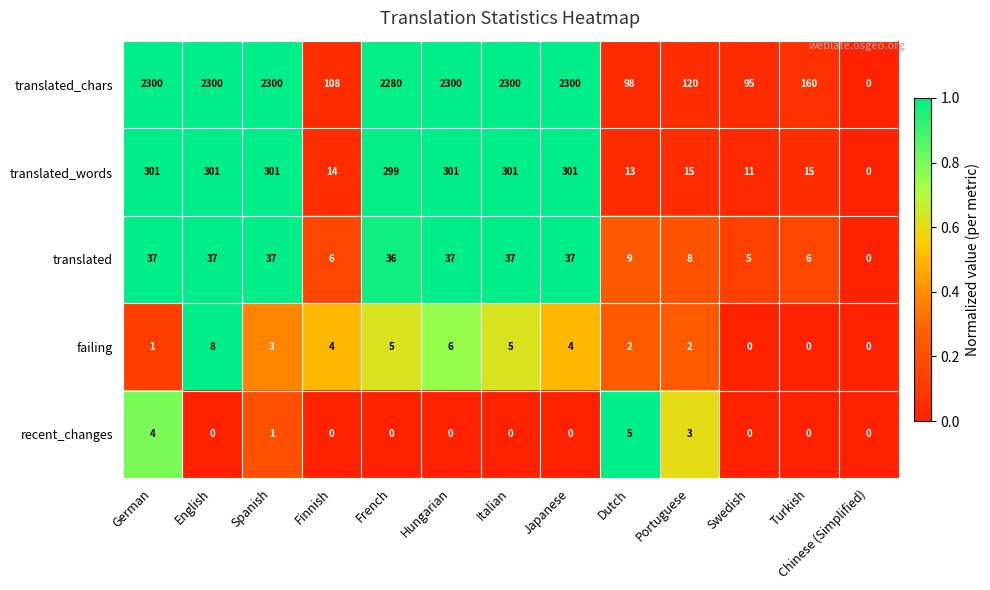

What is the total value across all series at Portuguese?

148